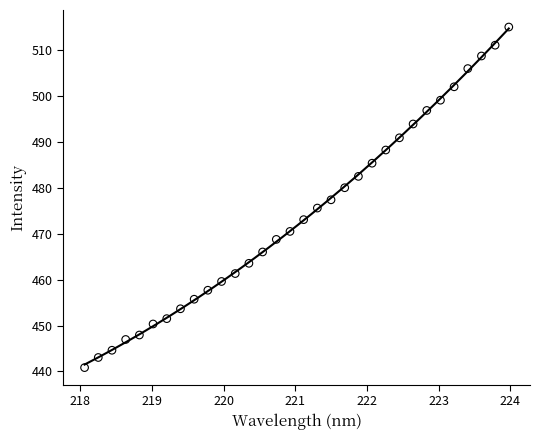

What is the range of Y values (max minus min)?

74.3